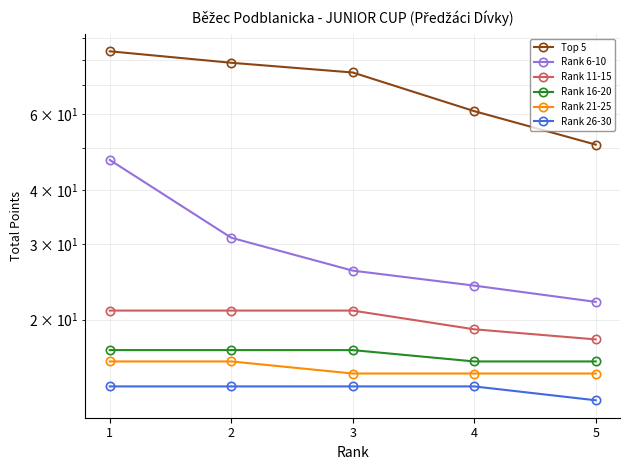

What are all the series names shown in the legend?

Top 5, Rank 6-10, Rank 11-15, Rank 16-20, Rank 21-25, Rank 26-30